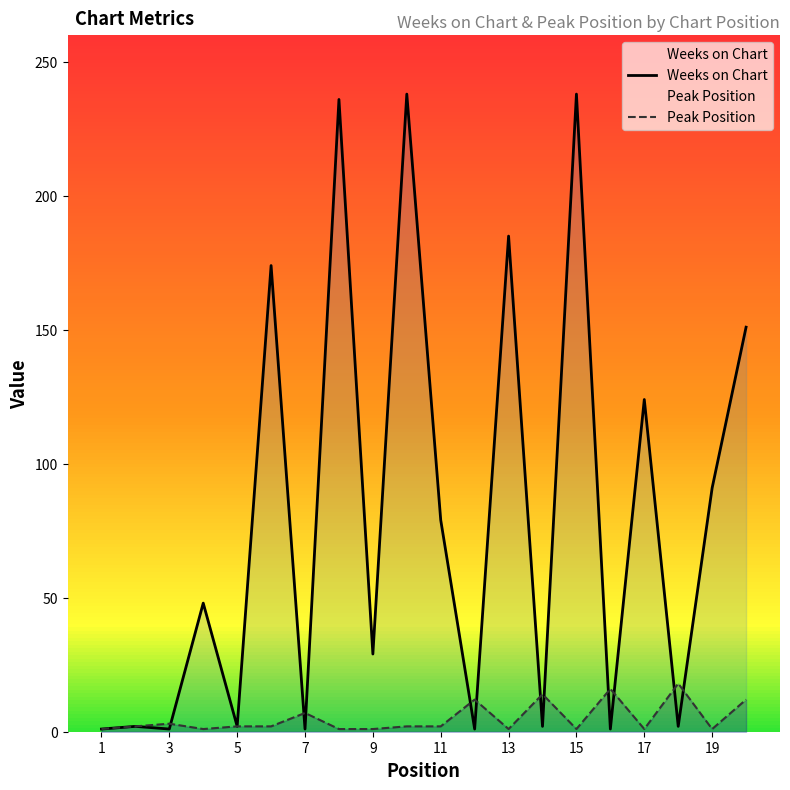

List the series in order of their overall mean, highest first.

Weeks on Chart, Peak Position